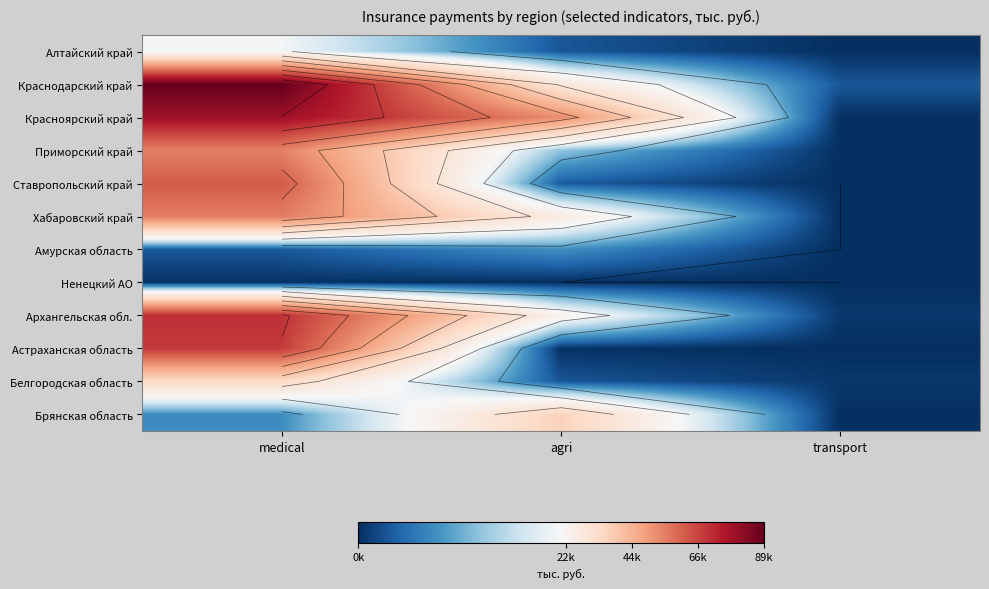

List the series in order of their peak value, highest first.

Краснодарский край, Красноярский край, Архангельская обл., Астраханская область, Ставропольский край, Хабаровский край, Приморский край, Брянская область, Белгородская область, Алтайский край, Амурская область, Ненецкий АО